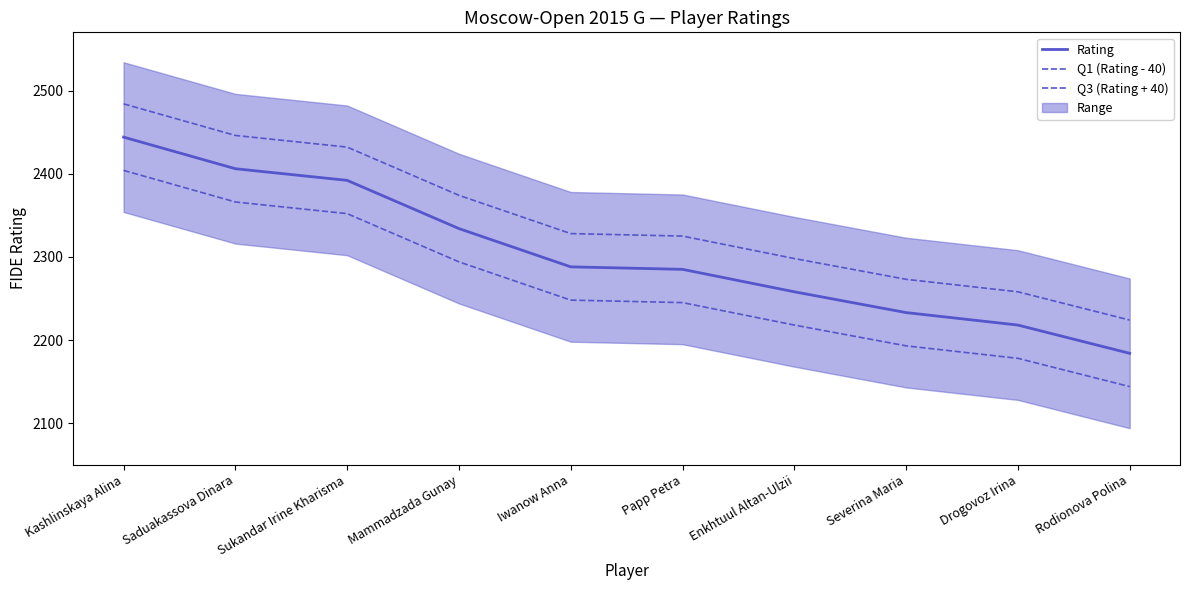

What is the difference between the Q3 (Rating + 40) values at Severina Maria and Papp Petra?

52